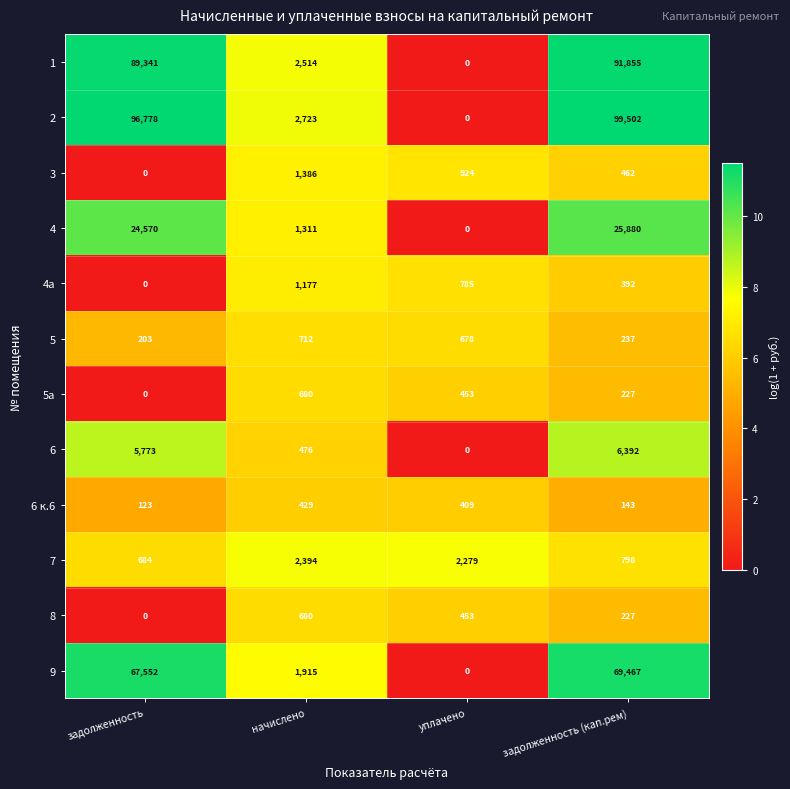

What is the difference between the maximum and minimum values in the 2 series?

99502